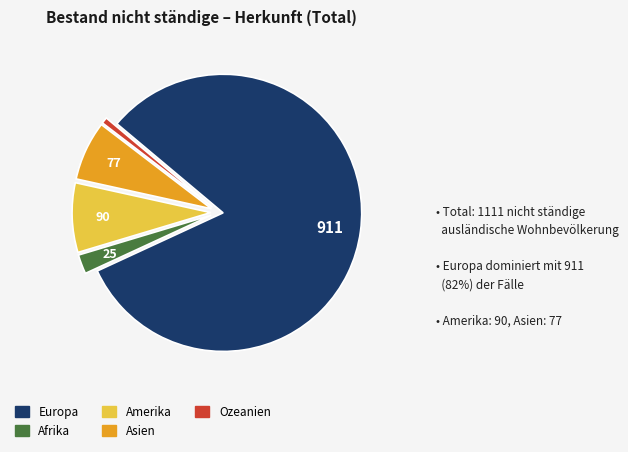

What is the largest slice in the pie chart?

Europa